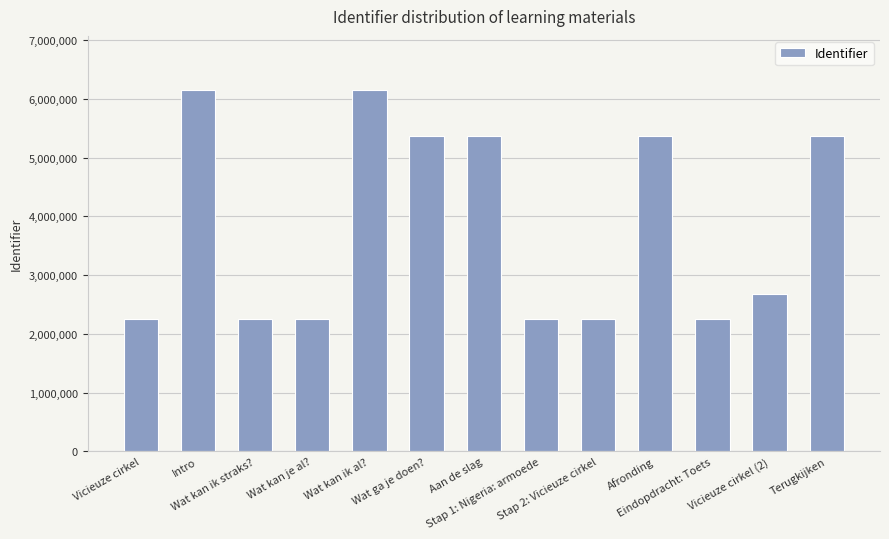

Approximately how many times larger is the value at Eindopdracht: Toets compared to Stap 2: Vicieuze cirkel?

1.0